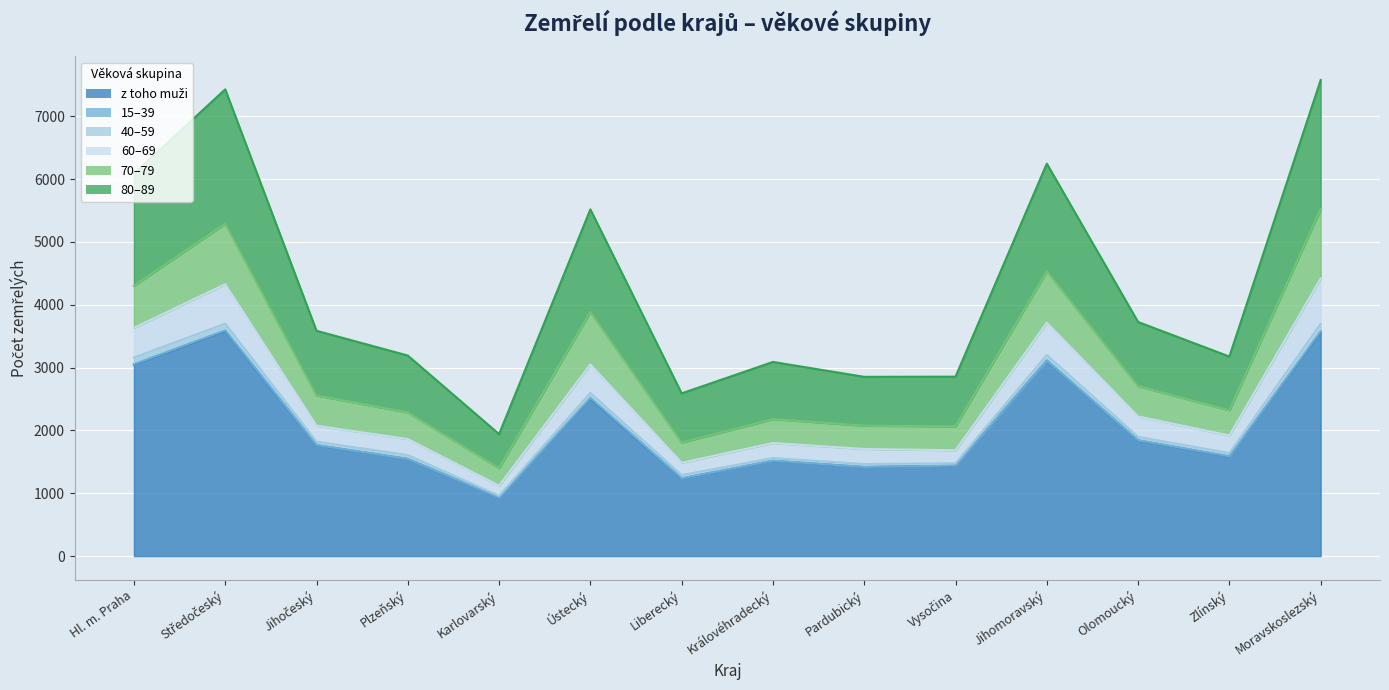

List the labels in order of 80–89 value, smallest first.

Karlovarský, Liberecký, Pardubický, Vysočina, Královéhradecký, Zlínský, Plzeňský, Jihočeský, Olomoucký, Ústecký, Hl. m. Praha, Jihomoravský, Středočeský, Moravskoslezský